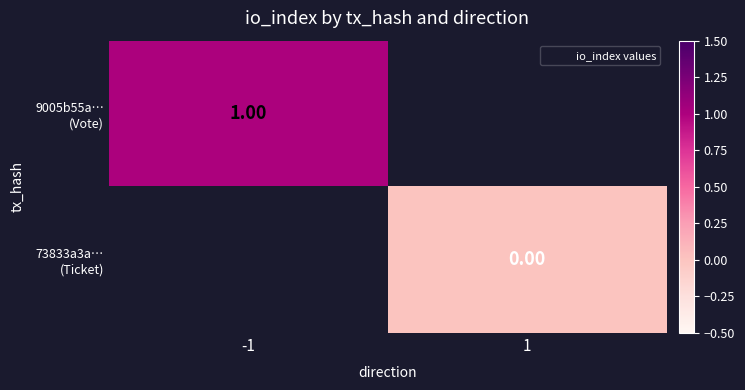

The value of 73833a3a… (Ticket) at 1 is 0.0. True or false?

True